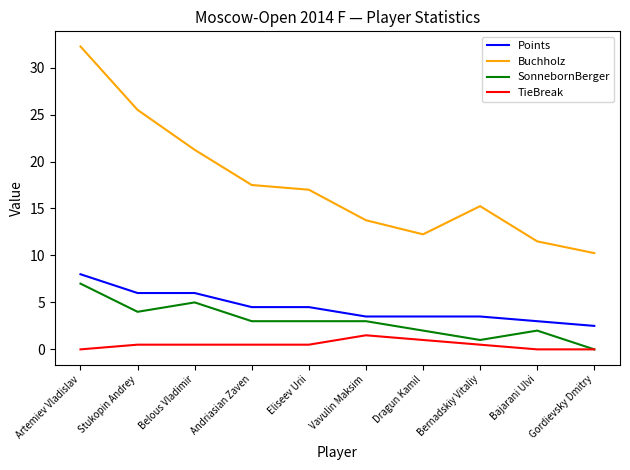

What is the highest value of the TieBreak series?

1.5